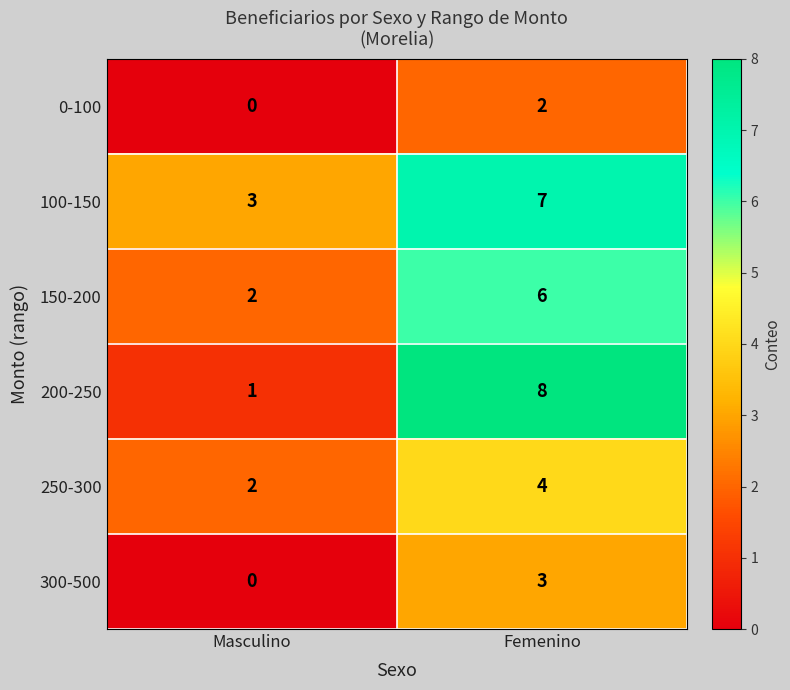

Which series has the largest range (max minus min)?

200-250